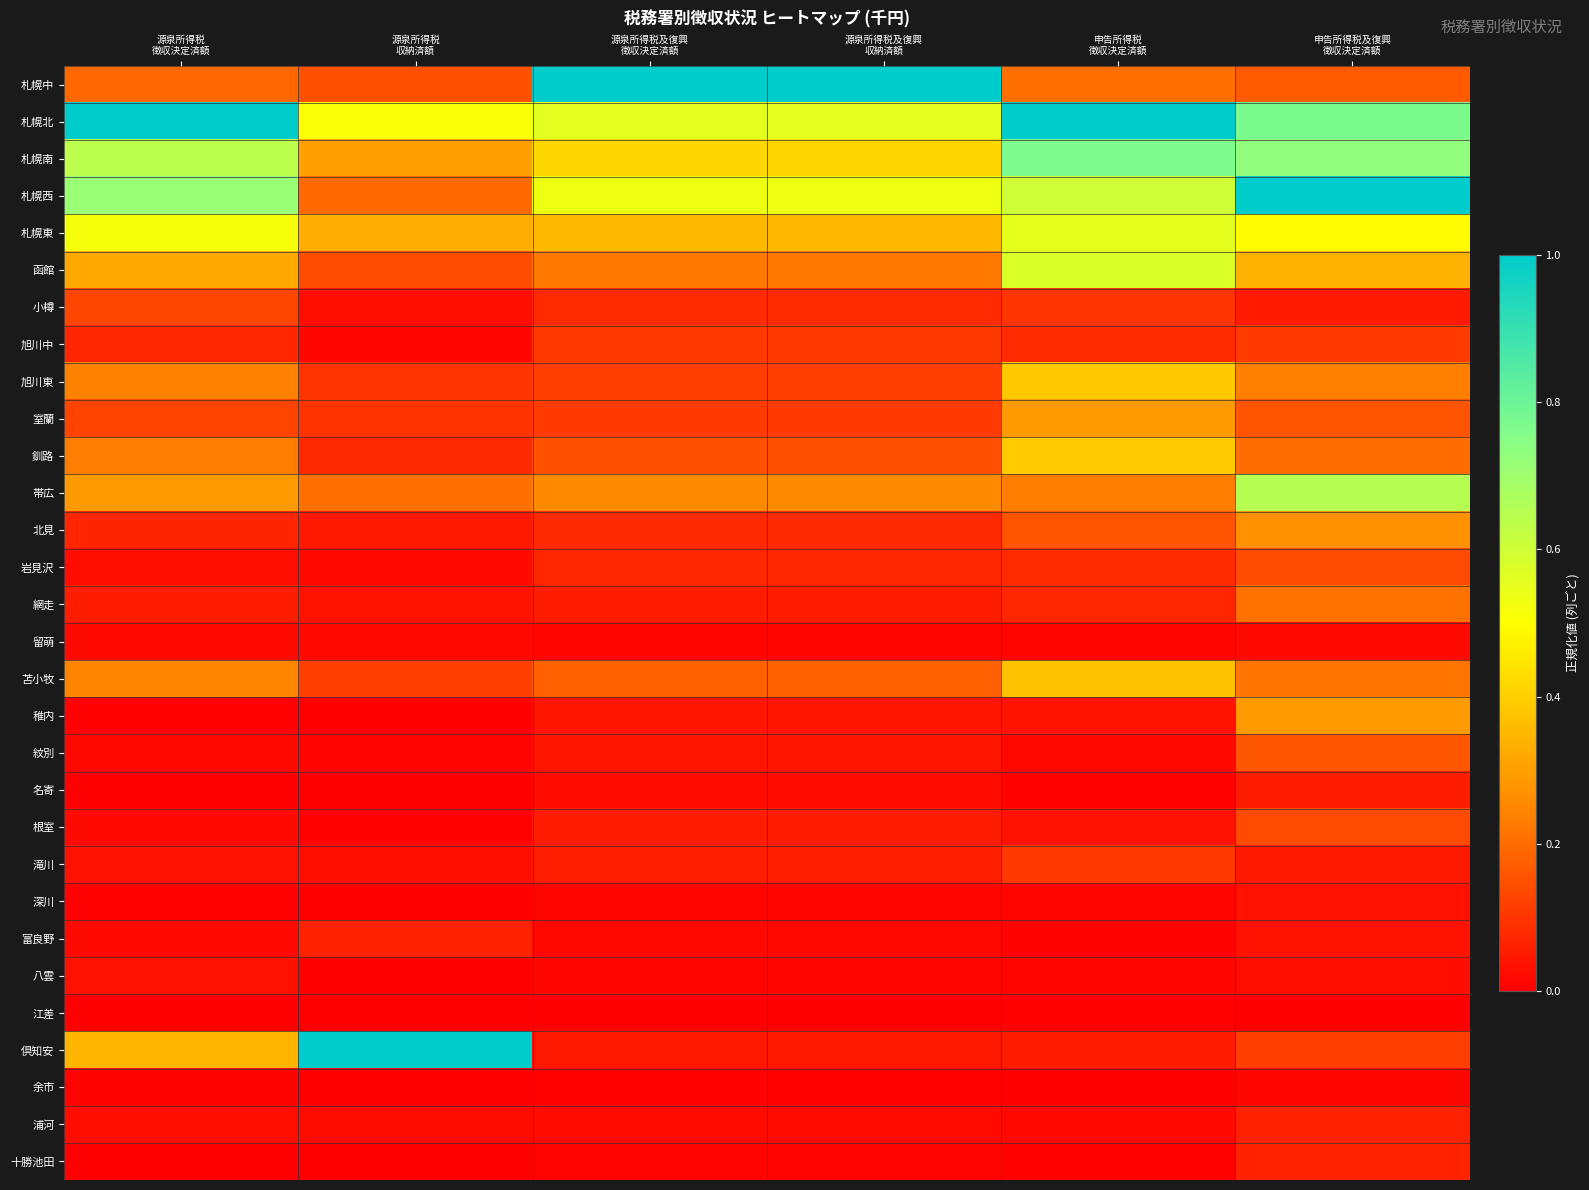

Reading right to left, extract all data points from this chart.

札幌中: 申告所得税及復興
徴収決定済額=0.2	申告所得税
徴収決定済額=0.2	源泉所得税及復興
収納済額=1.0	源泉所得税及復興
徴収決定済額=1.0	源泉所得税
収納済額=0.1	源泉所得税
徴収決定済額=0.2
札幌北: 申告所得税及復興
徴収決定済額=0.8	申告所得税
徴収決定済額=1.0	源泉所得税及復興
収納済額=0.6	源泉所得税及復興
徴収決定済額=0.6	源泉所得税
収納済額=0.5	源泉所得税
徴収決定済額=1.0
札幌南: 申告所得税及復興
徴収決定済額=0.7	申告所得税
徴収決定済額=0.8	源泉所得税及復興
収納済額=0.4	源泉所得税及復興
徴収決定済額=0.4	源泉所得税
収納済額=0.3	源泉所得税
徴収決定済額=0.6
札幌西: 申告所得税及復興
徴収決定済額=1.0	申告所得税
徴収決定済額=0.6	源泉所得税及復興
収納済額=0.5	源泉所得税及復興
徴収決定済額=0.5	源泉所得税
収納済額=0.2	源泉所得税
徴収決定済額=0.7
札幌東: 申告所得税及復興
徴収決定済額=0.5	申告所得税
徴収決定済額=0.6	源泉所得税及復興
収納済額=0.4	源泉所得税及復興
徴収決定済額=0.4	源泉所得税
収納済額=0.3	源泉所得税
徴収決定済額=0.5
函館: 申告所得税及復興
徴収決定済額=0.3	申告所得税
徴収決定済額=0.6	源泉所得税及復興
収納済額=0.2	源泉所得税及復興
徴収決定済額=0.2	源泉所得税
収納済額=0.1	源泉所得税
徴収決定済額=0.3
小樽: 申告所得税及復興
徴収決定済額=0.1	申告所得税
徴収決定済額=0.1	源泉所得税及復興
収納済額=0.1	源泉所得税及復興
徴収決定済額=0.1	源泉所得税
収納済額=0.0	源泉所得税
徴収決定済額=0.1
旭川中: 申告所得税及復興
徴収決定済額=0.1	申告所得税
徴収決定済額=0.1	源泉所得税及復興
収納済額=0.1	源泉所得税及復興
徴収決定済額=0.1	源泉所得税
収納済額=0.0	源泉所得税
徴収決定済額=0.1
旭川東: 申告所得税及復興
徴収決定済額=0.2	申告所得税
徴収決定済額=0.4	源泉所得税及復興
収納済額=0.1	源泉所得税及復興
徴収決定済額=0.1	源泉所得税
収納済額=0.1	源泉所得税
徴収決定済額=0.2
室蘭: 申告所得税及復興
徴収決定済額=0.2	申告所得税
徴収決定済額=0.3	源泉所得税及復興
収納済額=0.1	源泉所得税及復興
徴収決定済額=0.1	源泉所得税
収納済額=0.1	源泉所得税
徴収決定済額=0.1
釧路: 申告所得税及復興
徴収決定済額=0.2	申告所得税
徴収決定済額=0.4	源泉所得税及復興
収納済額=0.2	源泉所得税及復興
徴収決定済額=0.2	源泉所得税
収納済額=0.1	源泉所得税
徴収決定済額=0.2
帯広: 申告所得税及復興
徴収決定済額=0.7	申告所得税
徴収決定済額=0.2	源泉所得税及復興
収納済額=0.3	源泉所得税及復興
徴収決定済額=0.3	源泉所得税
収納済額=0.2	源泉所得税
徴収決定済額=0.3
北見: 申告所得税及復興
徴収決定済額=0.3	申告所得税
徴収決定済額=0.2	源泉所得税及復興
収納済額=0.1	源泉所得税及復興
徴収決定済額=0.1	源泉所得税
収納済額=0.0	源泉所得税
徴収決定済額=0.1
岩見沢: 申告所得税及復興
徴収決定済額=0.1	申告所得税
徴収決定済額=0.1	源泉所得税及復興
収納済額=0.1	源泉所得税及復興
徴収決定済額=0.1	源泉所得税
収納済額=0.0	源泉所得税
徴収決定済額=0.0
網走: 申告所得税及復興
徴収決定済額=0.2	申告所得税
徴収決定済額=0.1	源泉所得税及復興
収納済額=0.1	源泉所得税及復興
徴収決定済額=0.1	源泉所得税
収納済額=0.0	源泉所得税
徴収決定済額=0.1
留萌: 申告所得税及復興
徴収決定済額=0.0	申告所得税
徴収決定済額=0.0	源泉所得税及復興
収納済額=0.0	源泉所得税及復興
徴収決定済額=0.0	源泉所得税
収納済額=0.0	源泉所得税
徴収決定済額=0.0
苫小牧: 申告所得税及復興
徴収決定済額=0.2	申告所得税
徴収決定済額=0.4	源泉所得税及復興
収納済額=0.2	源泉所得税及復興
徴収決定済額=0.2	源泉所得税
収納済額=0.1	源泉所得税
徴収決定済額=0.2
稚内: 申告所得税及復興
徴収決定済額=0.3	申告所得税
徴収決定済額=0.0	源泉所得税及復興
収納済額=0.0	源泉所得税及復興
徴収決定済額=0.0	源泉所得税
収納済額=0.0	源泉所得税
徴収決定済額=0.0
紋別: 申告所得税及復興
徴収決定済額=0.2	申告所得税
徴収決定済額=0.0	源泉所得税及復興
収納済額=0.0	源泉所得税及復興
徴収決定済額=0.0	源泉所得税
収納済額=0.0	源泉所得税
徴収決定済額=0.0
名寄: 申告所得税及復興
徴収決定済額=0.1	申告所得税
徴収決定済額=0.0	源泉所得税及復興
収納済額=0.0	源泉所得税及復興
徴収決定済額=0.0	源泉所得税
収納済額=0.0	源泉所得税
徴収決定済額=0.0
根室: 申告所得税及復興
徴収決定済額=0.1	申告所得税
徴収決定済額=0.0	源泉所得税及復興
収納済額=0.1	源泉所得税及復興
徴収決定済額=0.1	源泉所得税
収納済額=0.0	源泉所得税
徴収決定済額=0.0
滝川: 申告所得税及復興
徴収決定済額=0.0	申告所得税
徴収決定済額=0.1	源泉所得税及復興
収納済額=0.1	源泉所得税及復興
徴収決定済額=0.1	源泉所得税
収納済額=0.0	源泉所得税
徴収決定済額=0.0
深川: 申告所得税及復興
徴収決定済額=0.0	申告所得税
徴収決定済額=0.0	源泉所得税及復興
収納済額=0.0	源泉所得税及復興
徴収決定済額=0.0	源泉所得税
収納済額=0.0	源泉所得税
徴収決定済額=0.0
富良野: 申告所得税及復興
徴収決定済額=0.0	申告所得税
徴収決定済額=0.0	源泉所得税及復興
収納済額=0.0	源泉所得税及復興
徴収決定済額=0.0	源泉所得税
収納済額=0.1	源泉所得税
徴収決定済額=0.0
八雲: 申告所得税及復興
徴収決定済額=0.0	申告所得税
徴収決定済額=0.0	源泉所得税及復興
収納済額=0.0	源泉所得税及復興
徴収決定済額=0.0	源泉所得税
収納済額=0.0	源泉所得税
徴収決定済額=0.0
江差: 申告所得税及復興
徴収決定済額=0.0	申告所得税
徴収決定済額=0.0	源泉所得税及復興
収納済額=0.0	源泉所得税及復興
徴収決定済額=0.0	源泉所得税
収納済額=0.0	源泉所得税
徴収決定済額=0.0
倶知安: 申告所得税及復興
徴収決定済額=0.1	申告所得税
徴収決定済額=0.1	源泉所得税及復興
収納済額=0.0	源泉所得税及復興
徴収決定済額=0.0	源泉所得税
収納済額=1.0	源泉所得税
徴収決定済額=0.3
余市: 申告所得税及復興
徴収決定済額=0.0	申告所得税
徴収決定済額=0.0	源泉所得税及復興
収納済額=0.0	源泉所得税及復興
徴収決定済額=0.0	源泉所得税
収納済額=0.0	源泉所得税
徴収決定済額=0.0
浦河: 申告所得税及復興
徴収決定済額=0.1	申告所得税
徴収決定済額=0.0	源泉所得税及復興
収納済額=0.0	源泉所得税及復興
徴収決定済額=0.0	源泉所得税
収納済額=0.0	源泉所得税
徴収決定済額=0.0
十勝池田: 申告所得税及復興
徴収決定済額=0.1	申告所得税
徴収決定済額=0.0	源泉所得税及復興
収納済額=0.0	源泉所得税及復興
徴収決定済額=0.0	源泉所得税
収納済額=0.0	源泉所得税
徴収決定済額=0.0